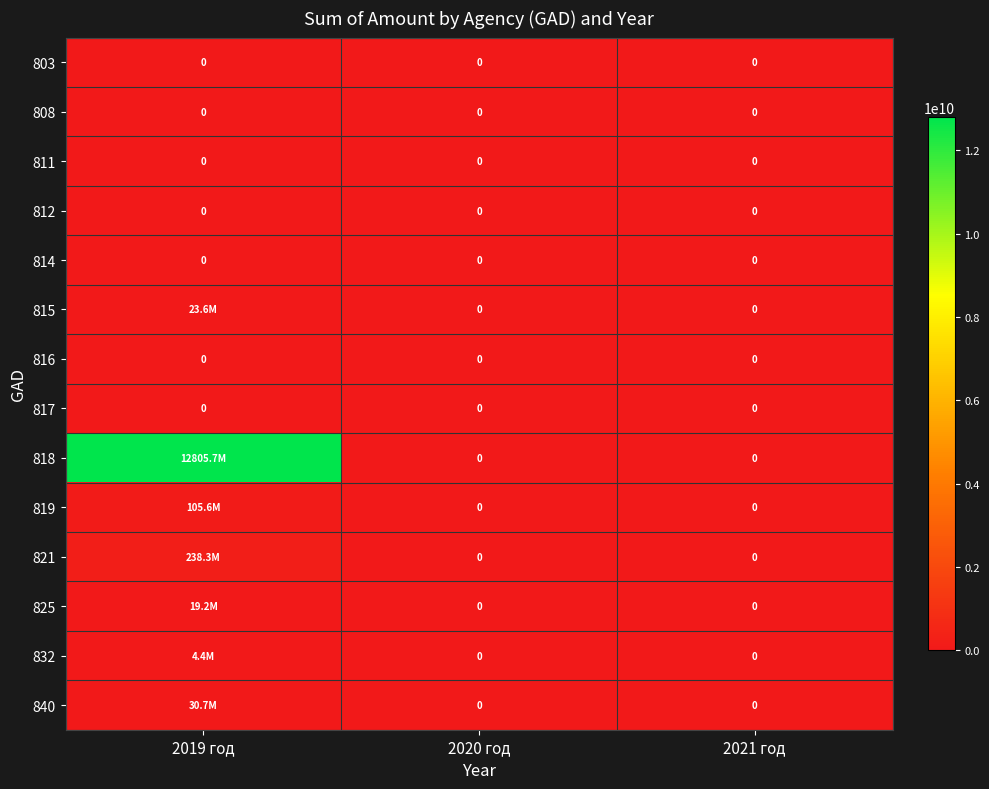

What is the total value across all series at 2019 год?

13227410600